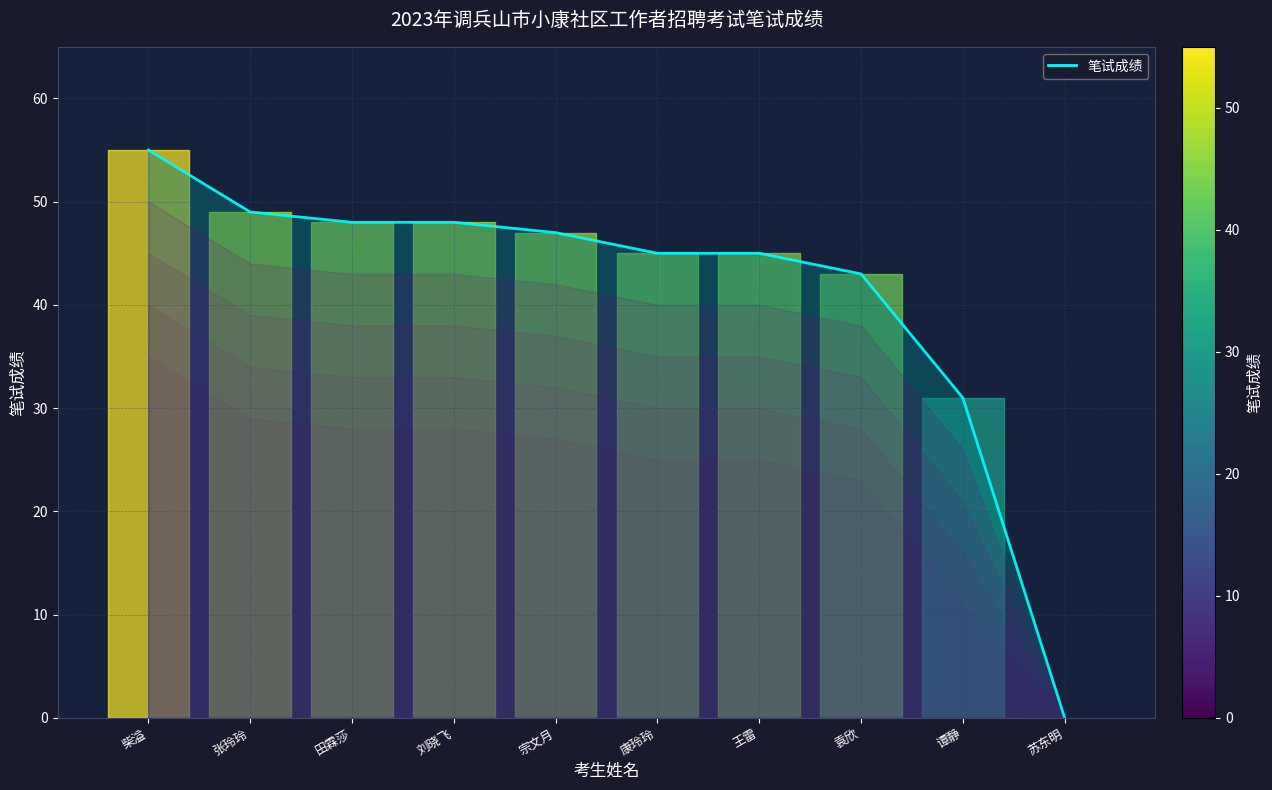

Where does the data first go above 47?

柴溢